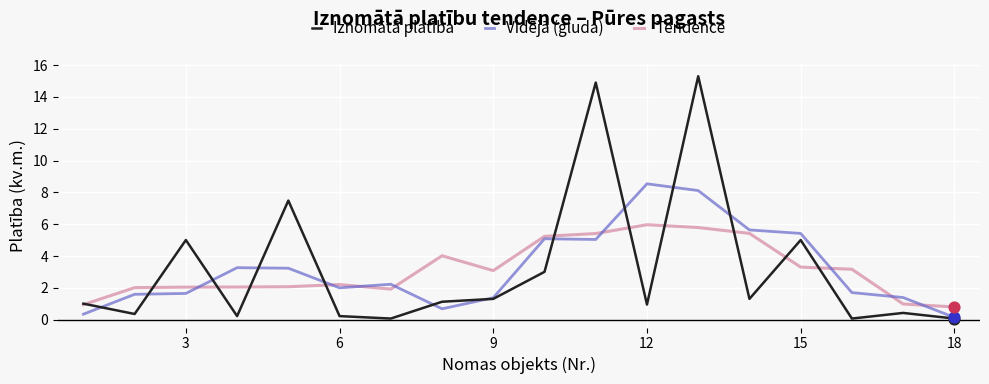

List the series in order of their peak value, highest first.

Iznomātā platība, Vidējā (gluda), Tendence